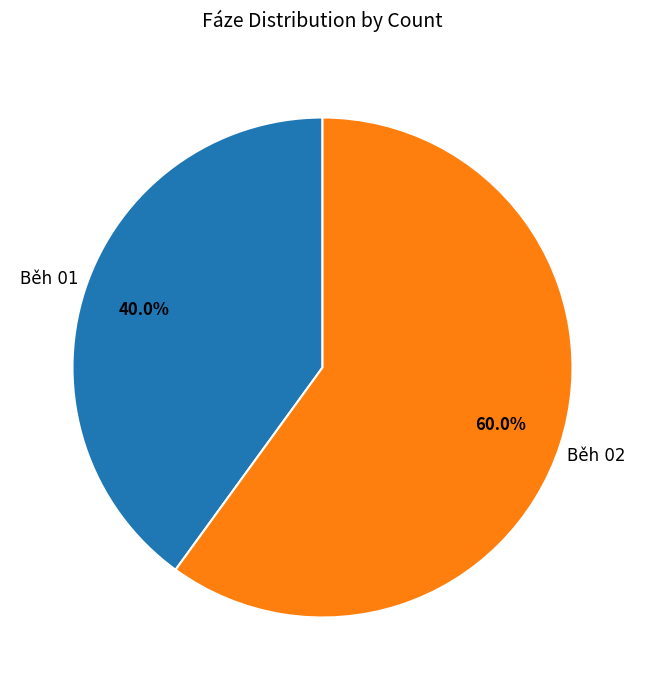

How many segments does this pie chart have?

2